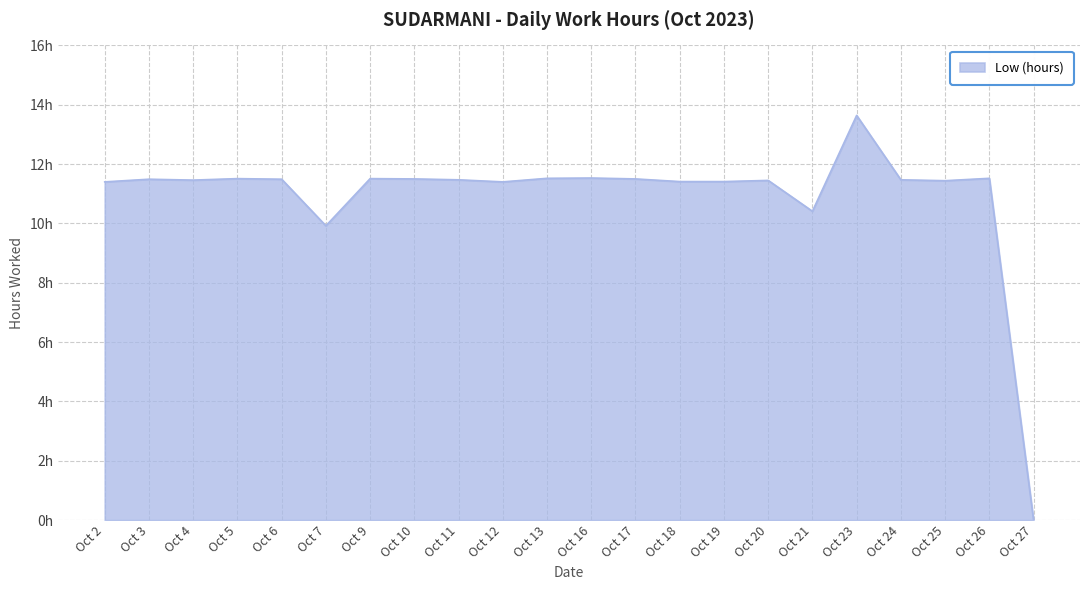

Does the chart have visible grid lines?

Yes